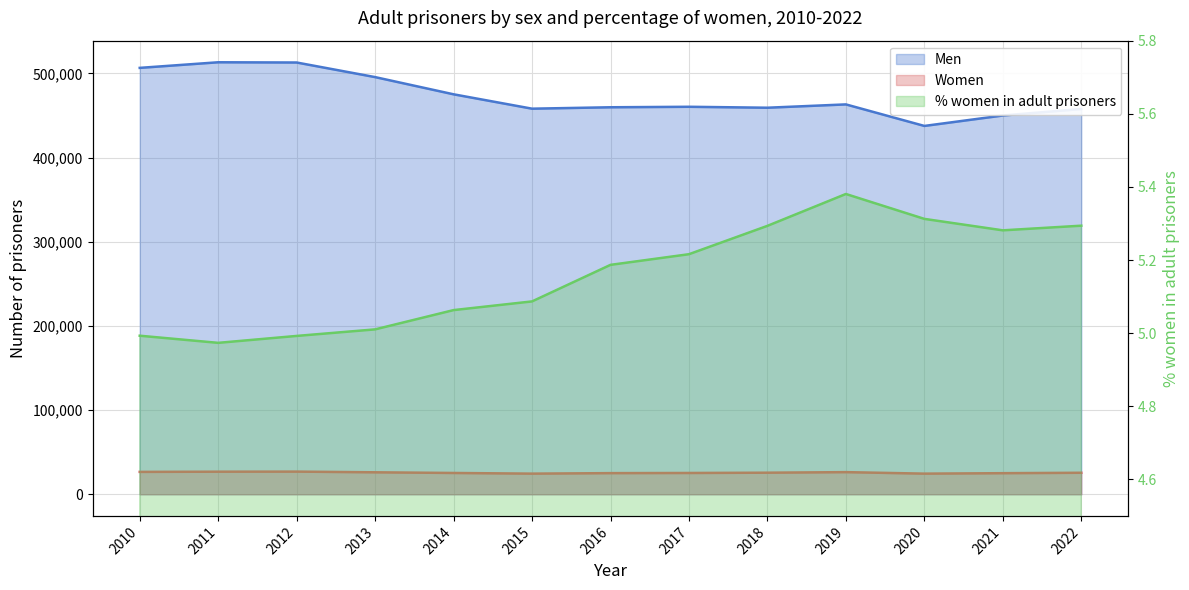

True or false: Women and Men intersect in this chart.

False